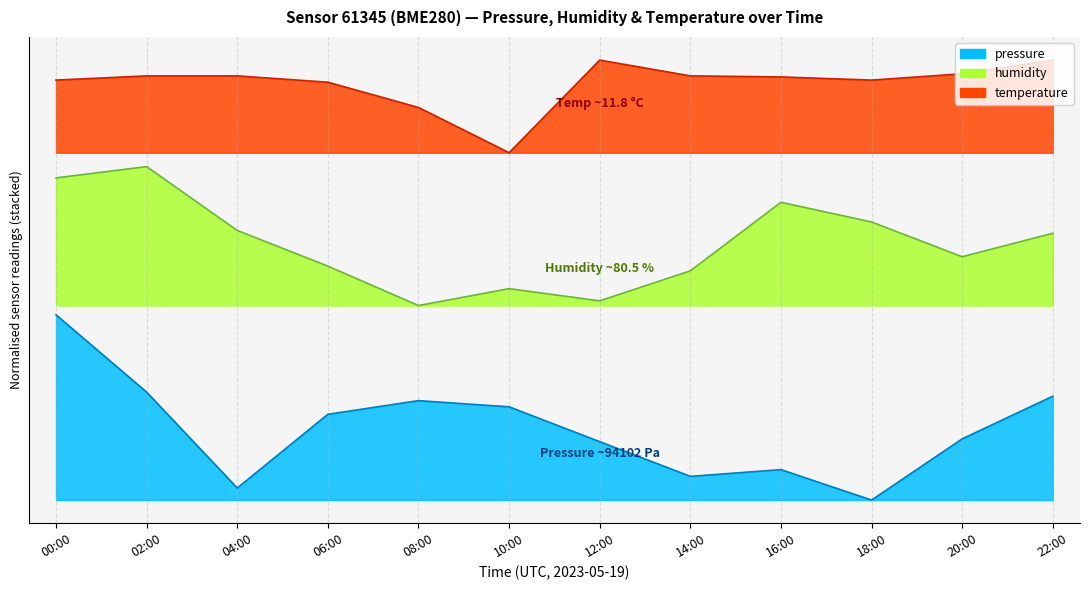

What is the difference between the highest and lowest values at 04:00?

89.0